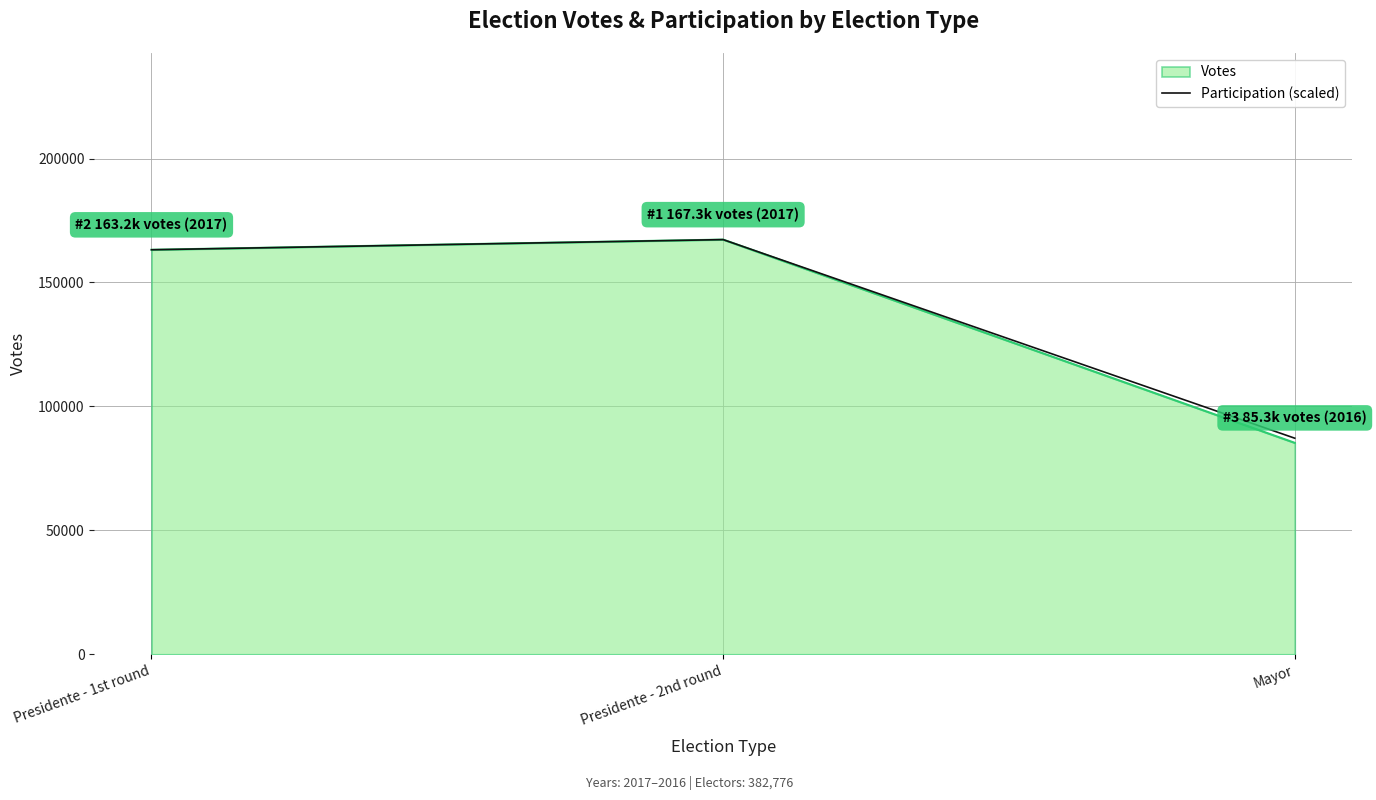

Is the value of Participation (scaled) at Presidente - 2nd round greater than the value of Votes at Mayor?

Yes